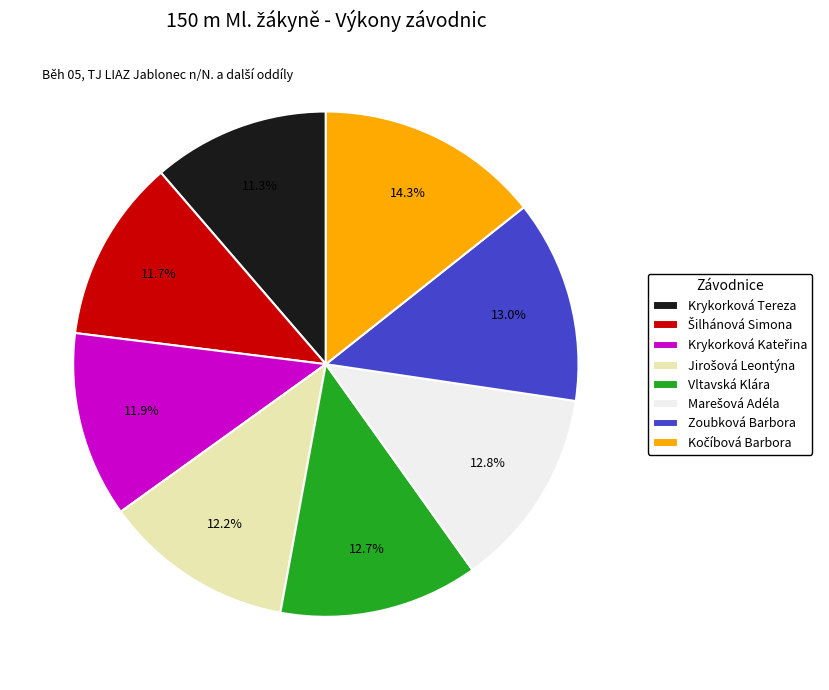

Between Vltavská Klára and Krykorková Tereza, which is larger?

Vltavská Klára